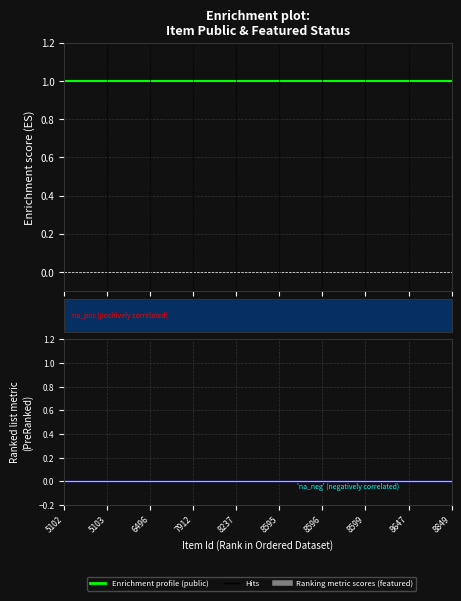

The value of public at 6496 is 1. True or false?

True